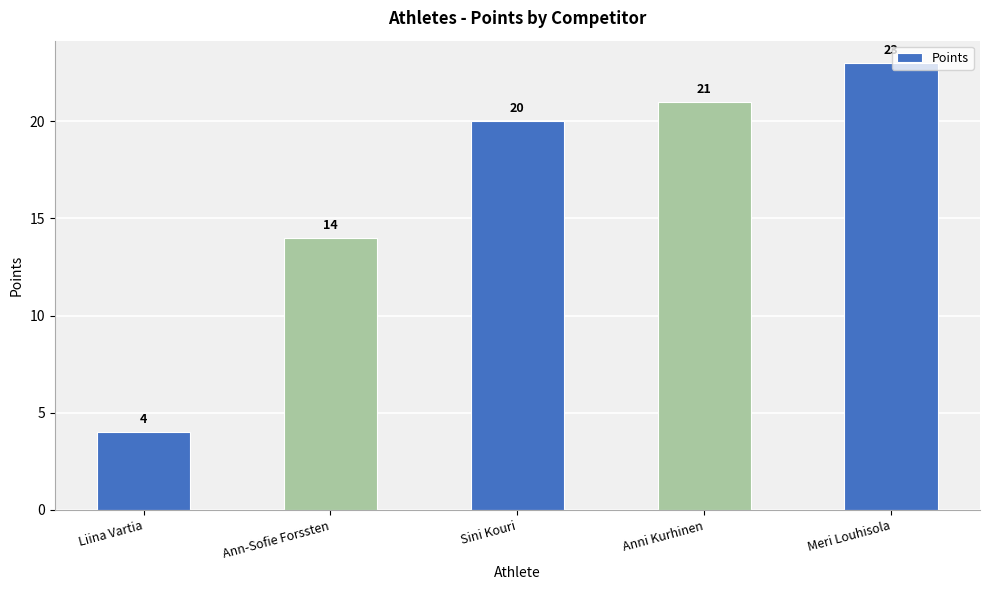

Reading left to right, what are all the values shown in this chart?

4	14	20	21	23